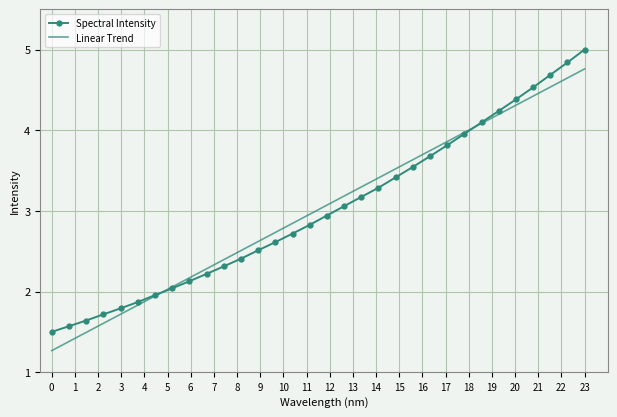

Rank the series by their maximum value, from lowest to highest.

Linear Trend, Spectral Intensity